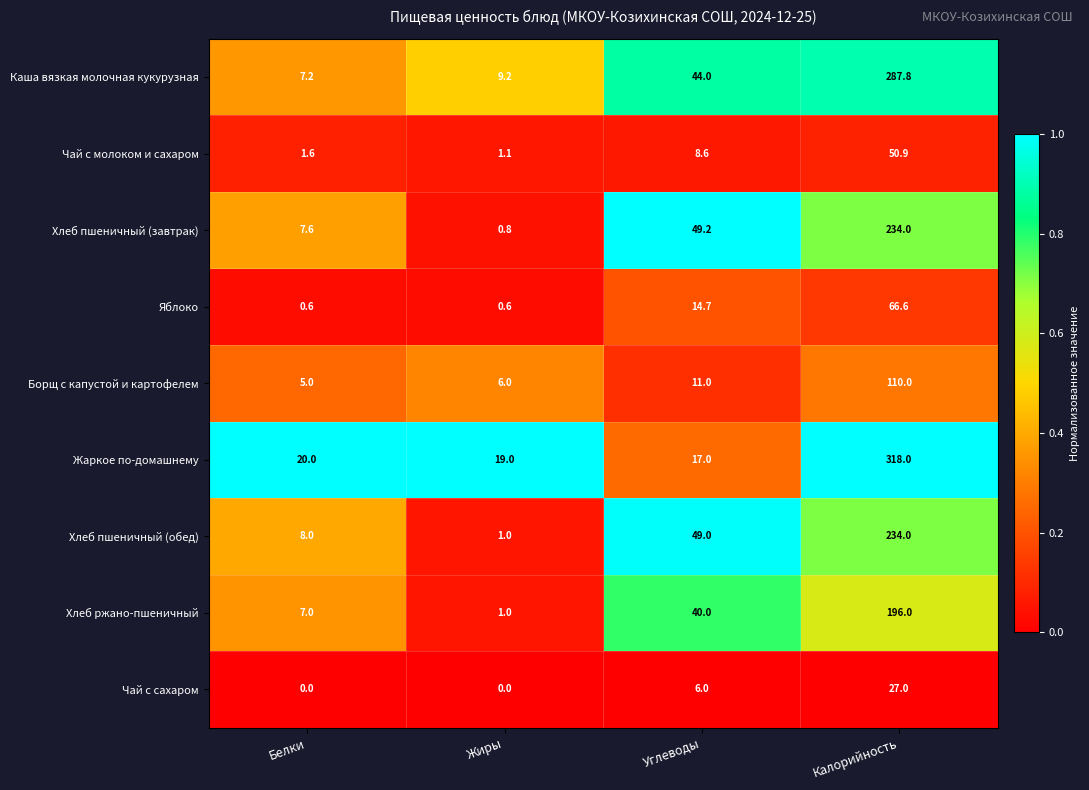

What is the difference between the maximum and minimum values in the Каша вязкая молочная кукурузная series?

280.6